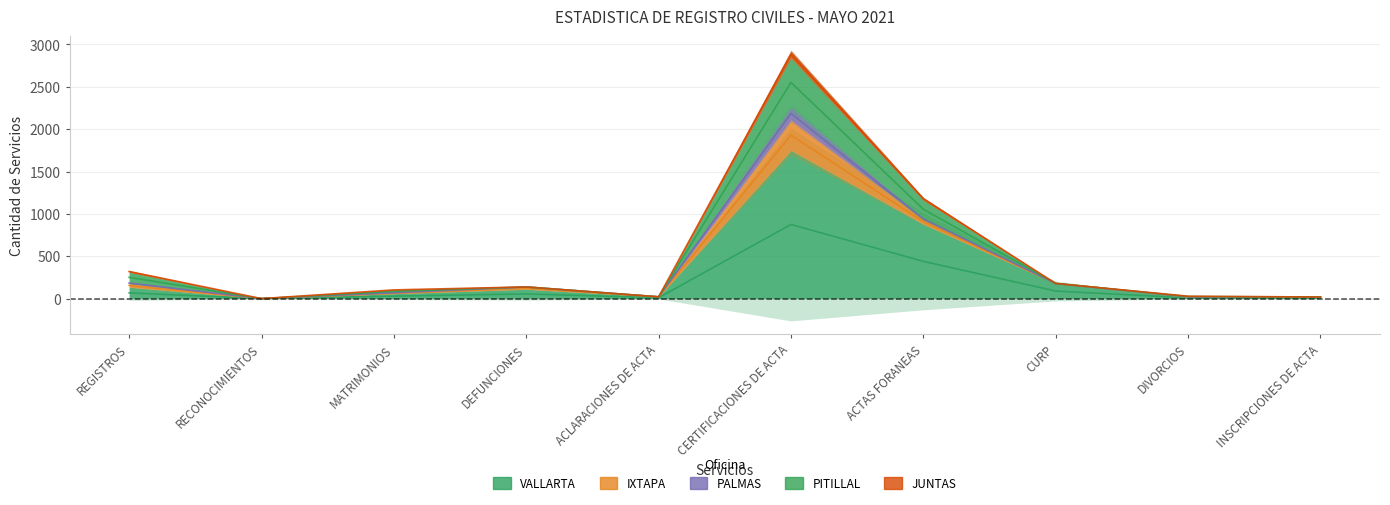

What is the average value of the VALLARTA series?

158.7